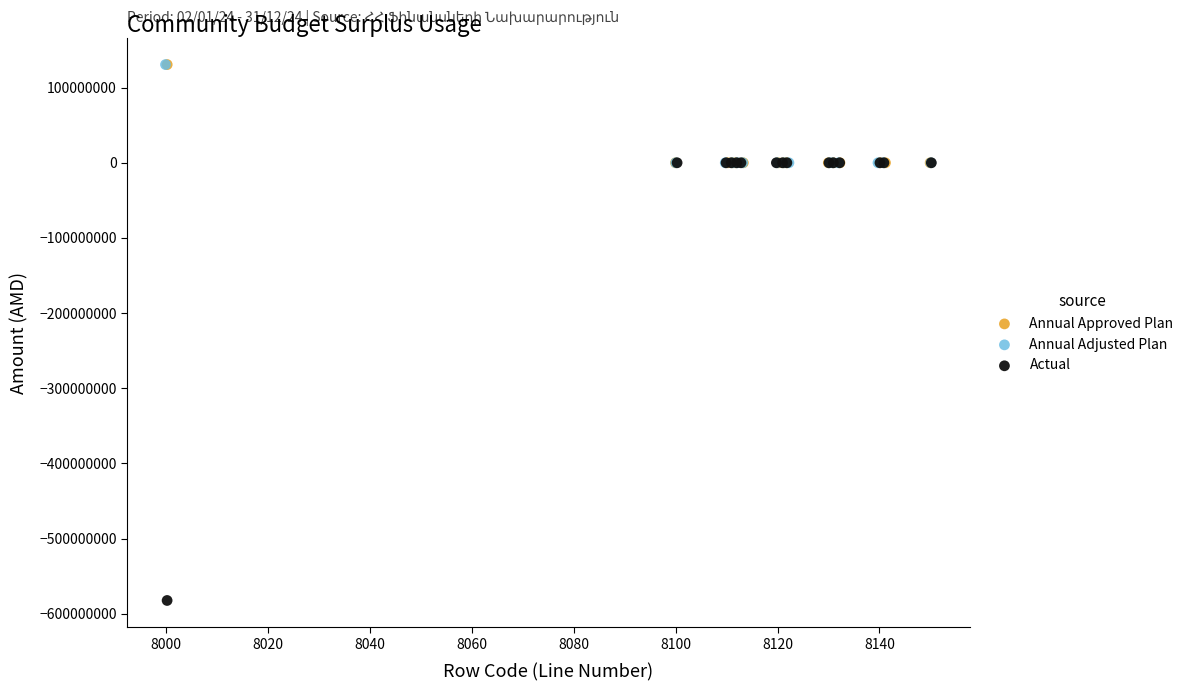

Which series reaches the minimum Y coordinate?

Actual